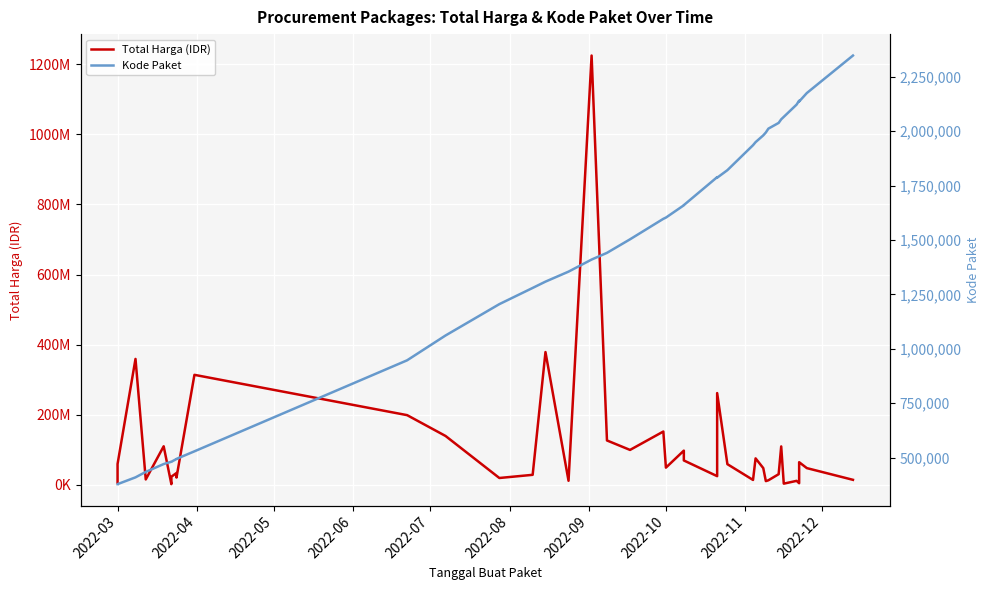

Is this an area chart (filled region under the line)?

No